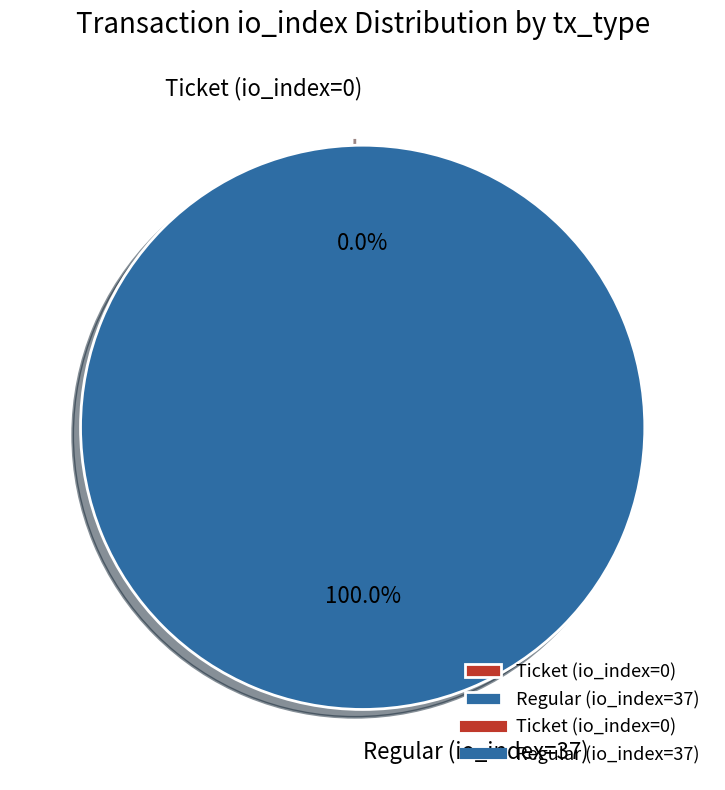

Rank the categories by value from highest to lowest.

Regular (io_index=37), Ticket (io_index=0)